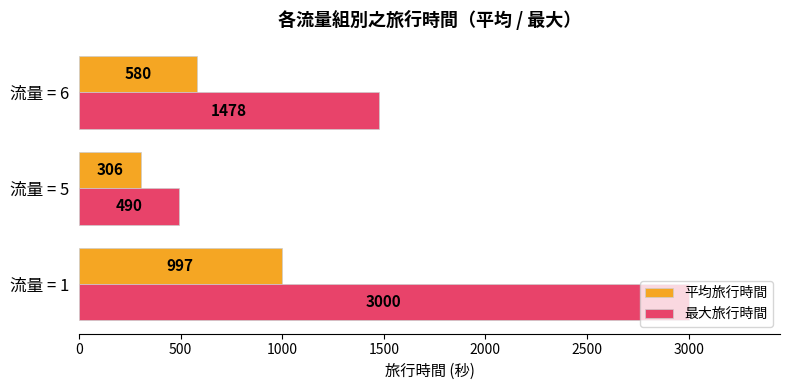

Is the value of 最大旅行時間 at 流量 = 1 greater than the value of 平均旅行時間 at 流量 = 1?

Yes